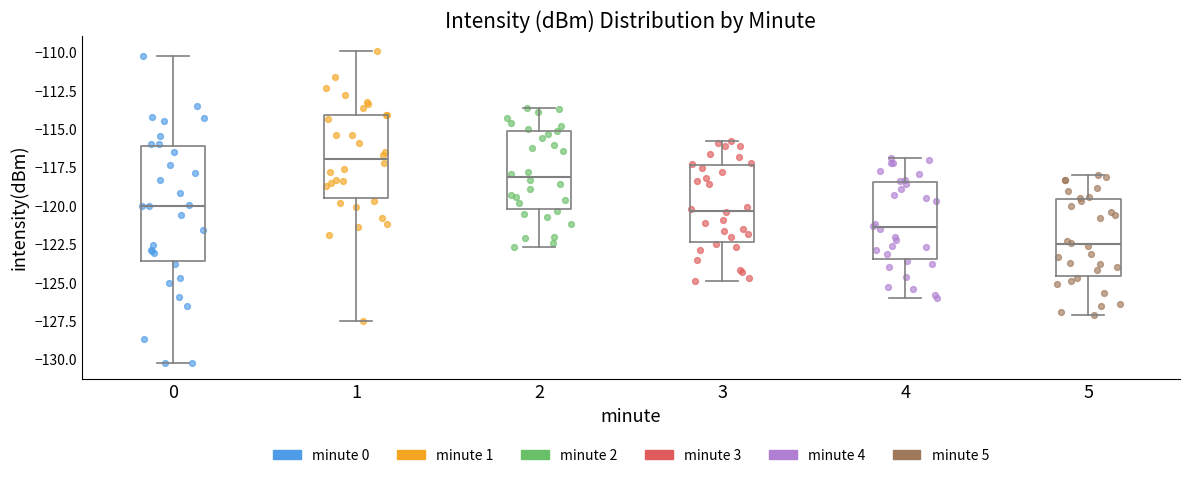

Reading left to right, read every box against the y-axis: the position of its median line, the range the box covers, and the ends of its whiskers. The values are not printed on the chart, so give them approximately, as read against the axis.

0: median -120.0, box -123.5 to -116.0, whiskers -130.0 to -110.0
1: median -117.0, box -119.5 to -114.0, whiskers -127.5 to -110.0
2: median -118.0, box -120.0 to -115.0, whiskers -122.5 to -113.5
3: median -120.5, box -122.5 to -117.5, whiskers -125.0 to -116.0
4: median -121.5, box -123.5 to -118.5, whiskers -126.0 to -117.0
5: median -122.5, box -124.5 to -119.5, whiskers -127.0 to -118.0